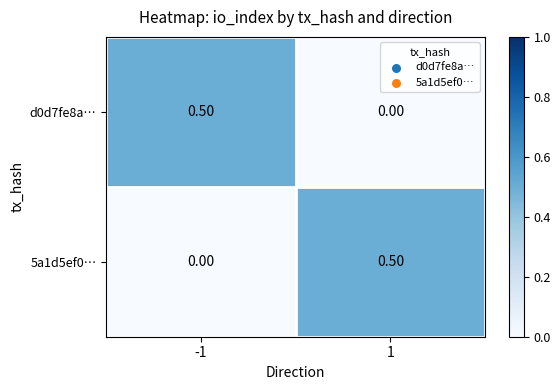

List the labels in order of d0d7fe8a… value, smallest first.

1, -1